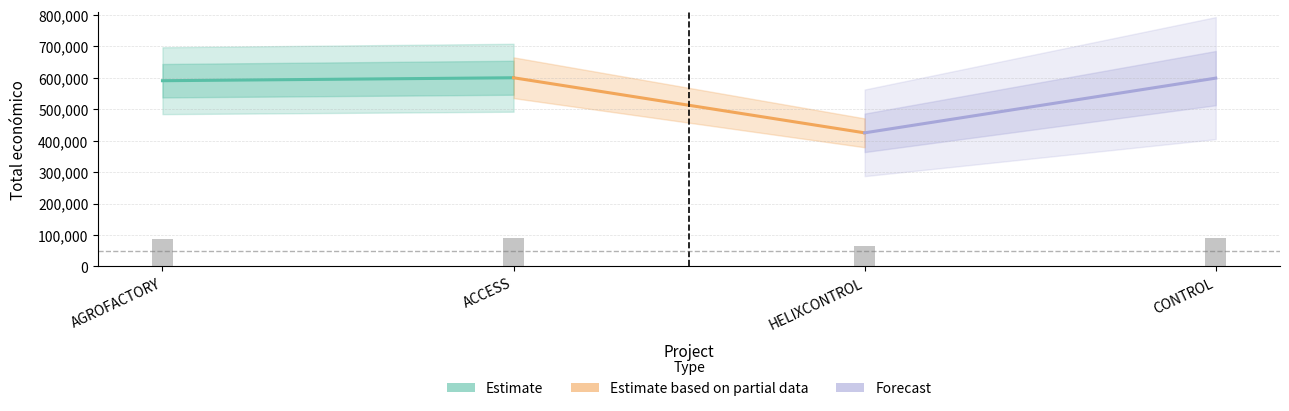

What is the spread (max minus min) of values at ACCESS?

175059